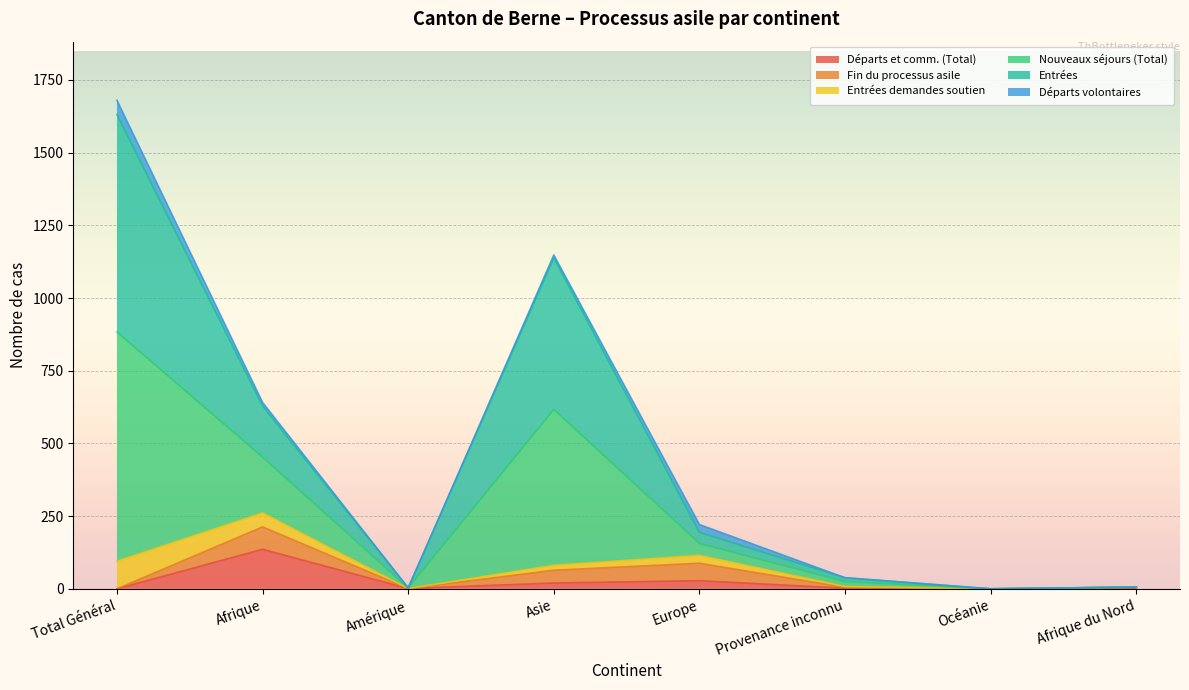

True or false: Entrées has more than 2 interior local peaks.

False